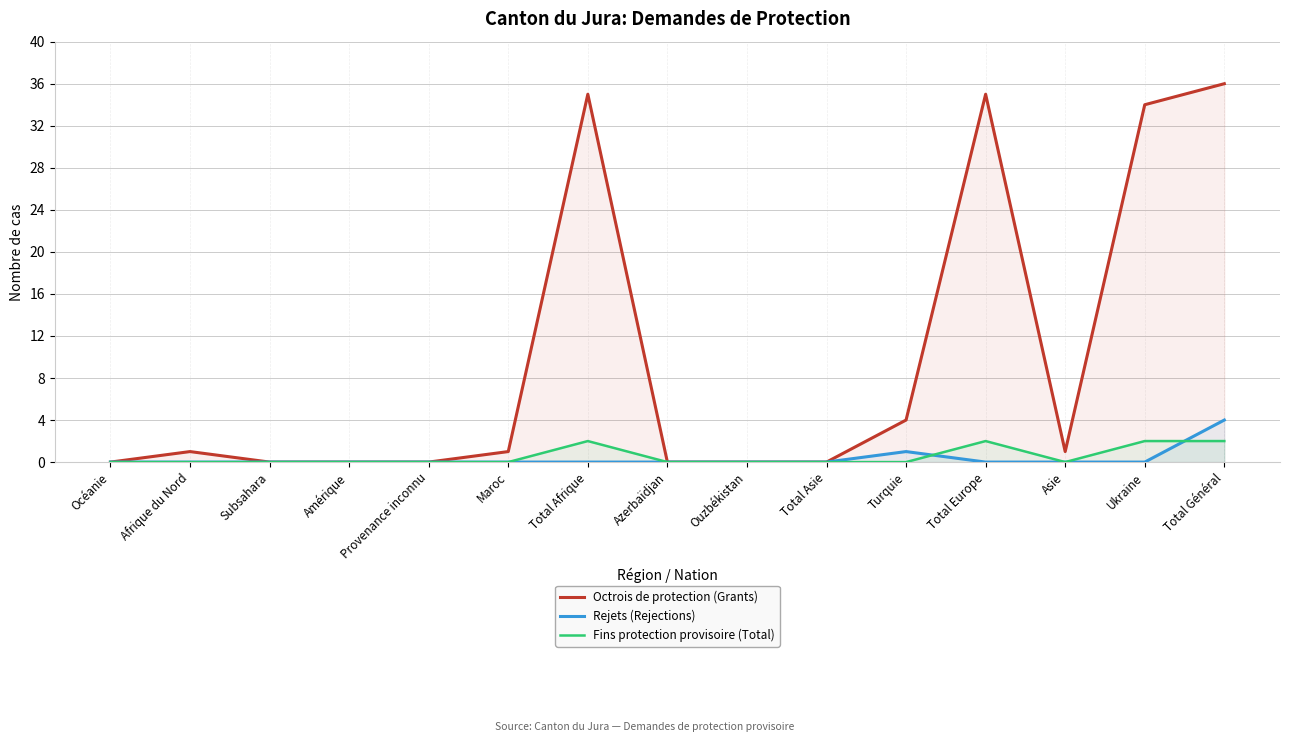

True or false: Fins protection provisoire (Total) and Octrois de protection (Grants) cross at least once.

False